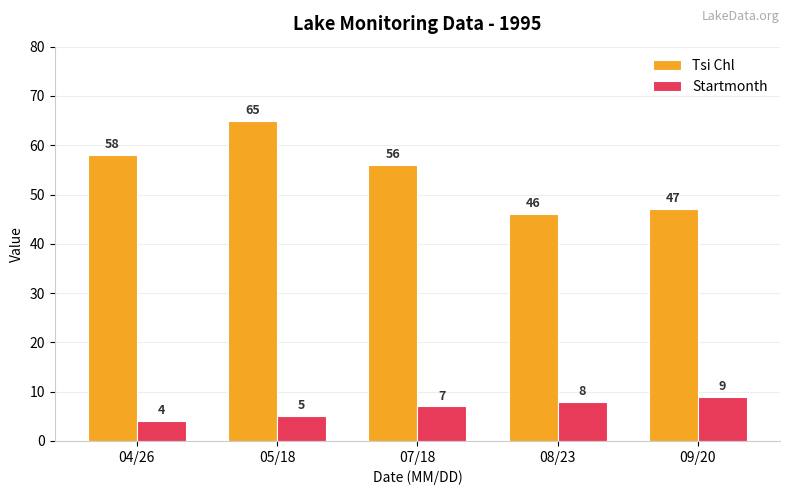

How many categories are shown in the chart?

5